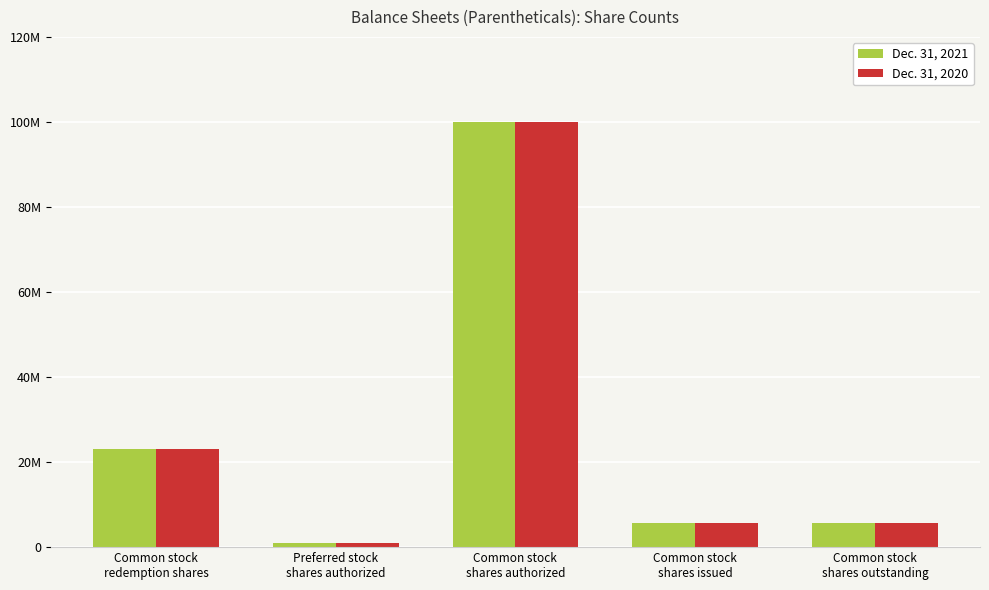

True or false: Dec. 31, 2021 has a value of 5750000 at Common stock
shares outstanding.

True